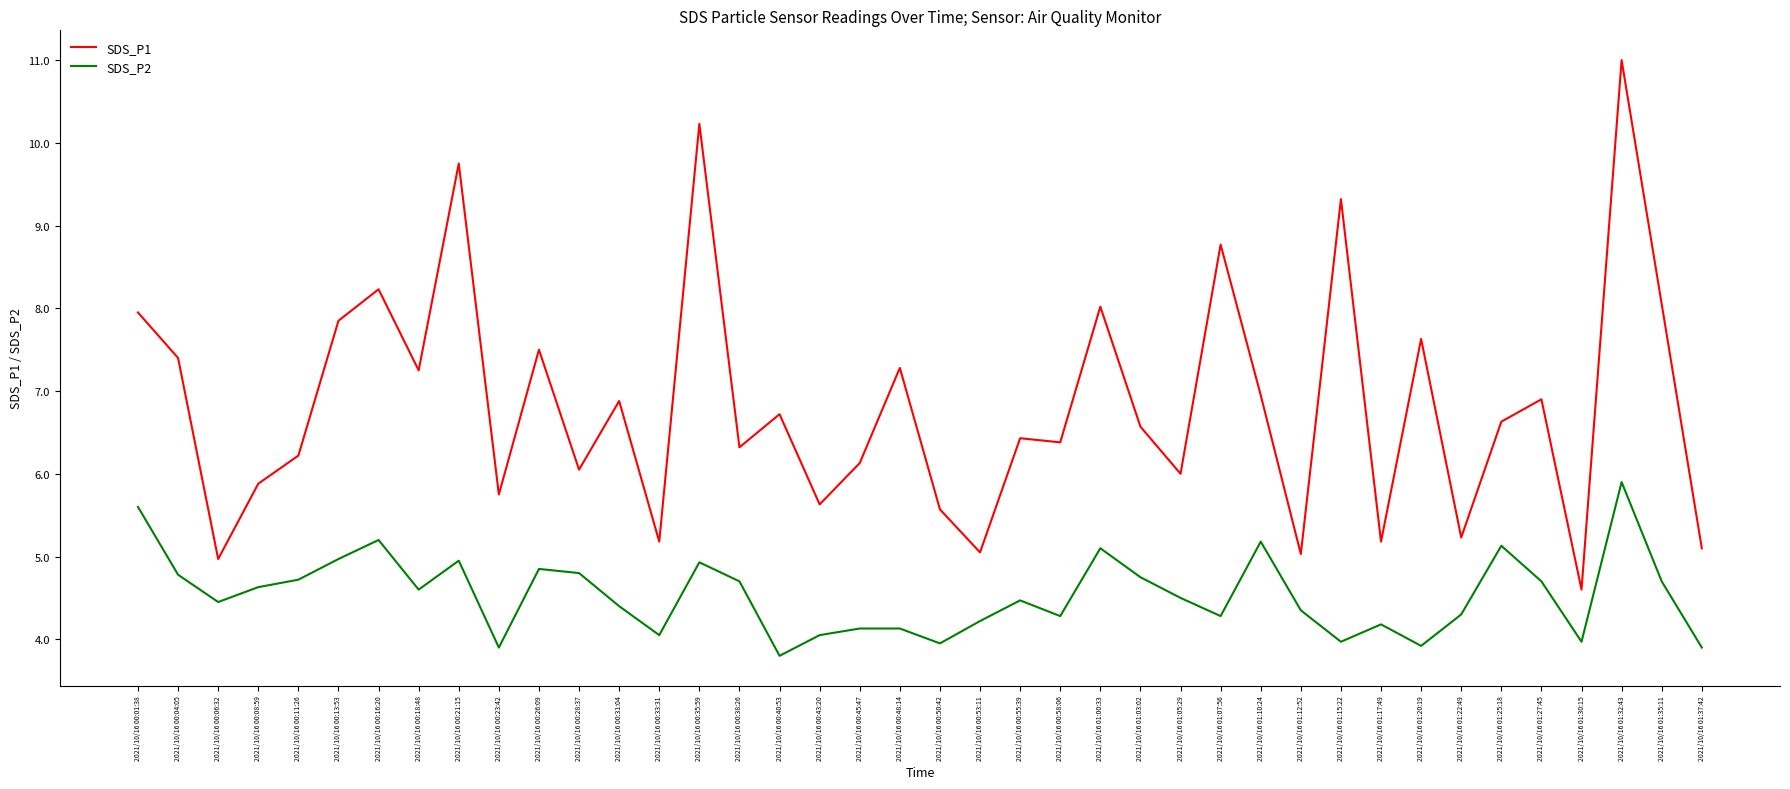

The SDS_P1 series shows 3.5 at 2021/10/16 01:17:49. True or false?

False